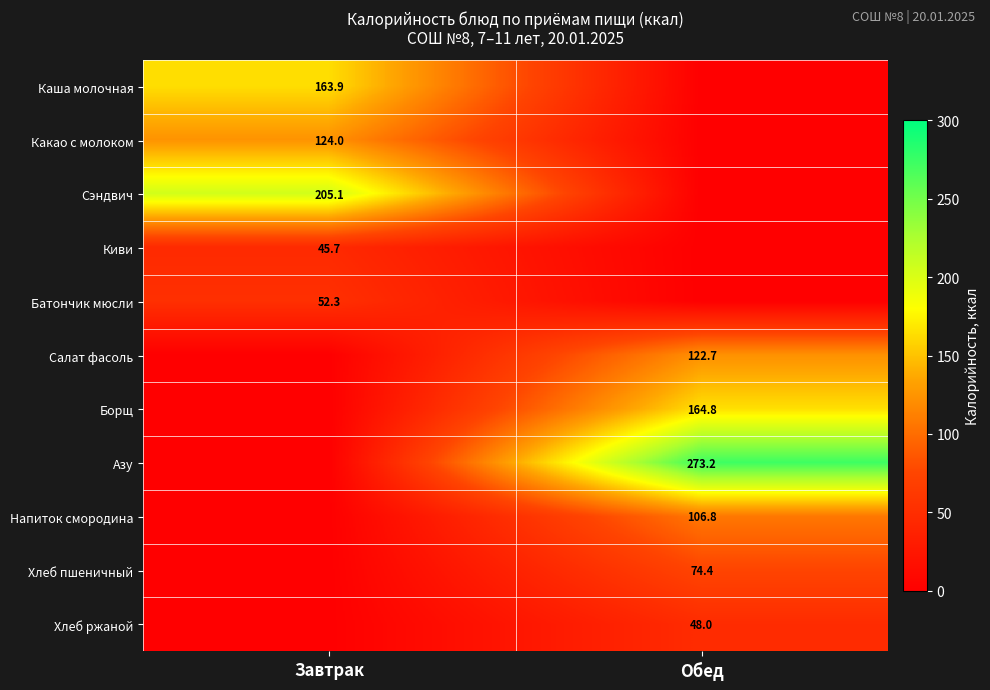

True or false: Борщ has a value of 256.0 at Обед.

False